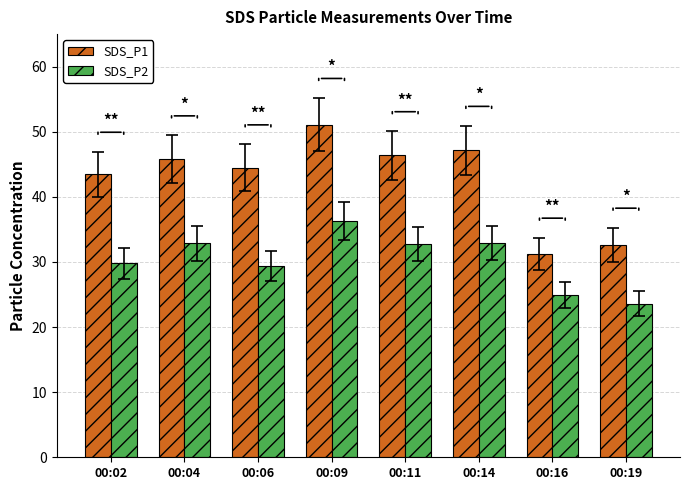

The SDS_P2 series shows 11.0 at 00:16. True or false?

False